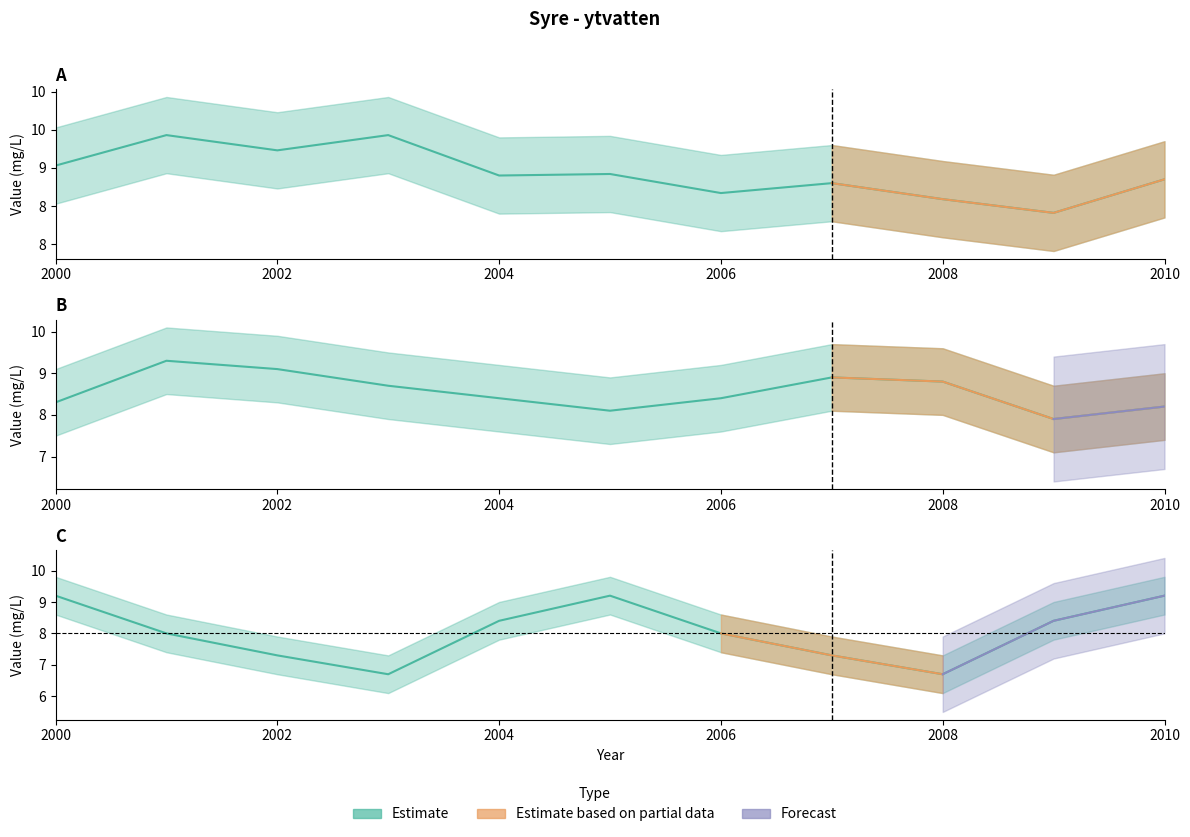

Is the value of Albysjön at 2006 greater than the value of Gömmaren at 2004?

Yes